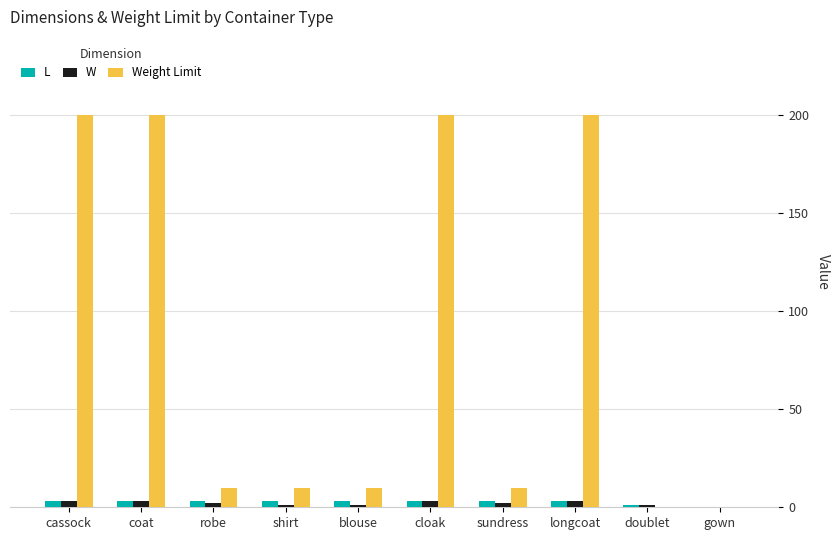

Is the value of Weight Limit at cloak greater than the value of L at cassock?

Yes